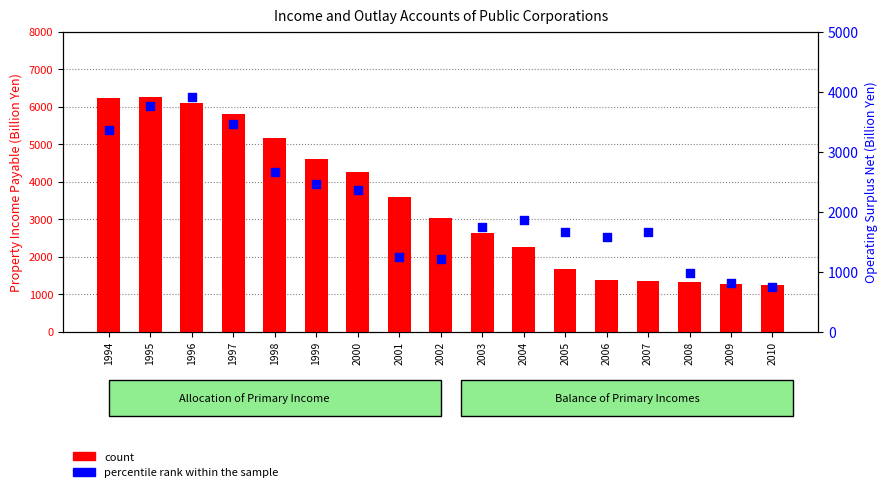

Which series has the widest spread of Y values?

count